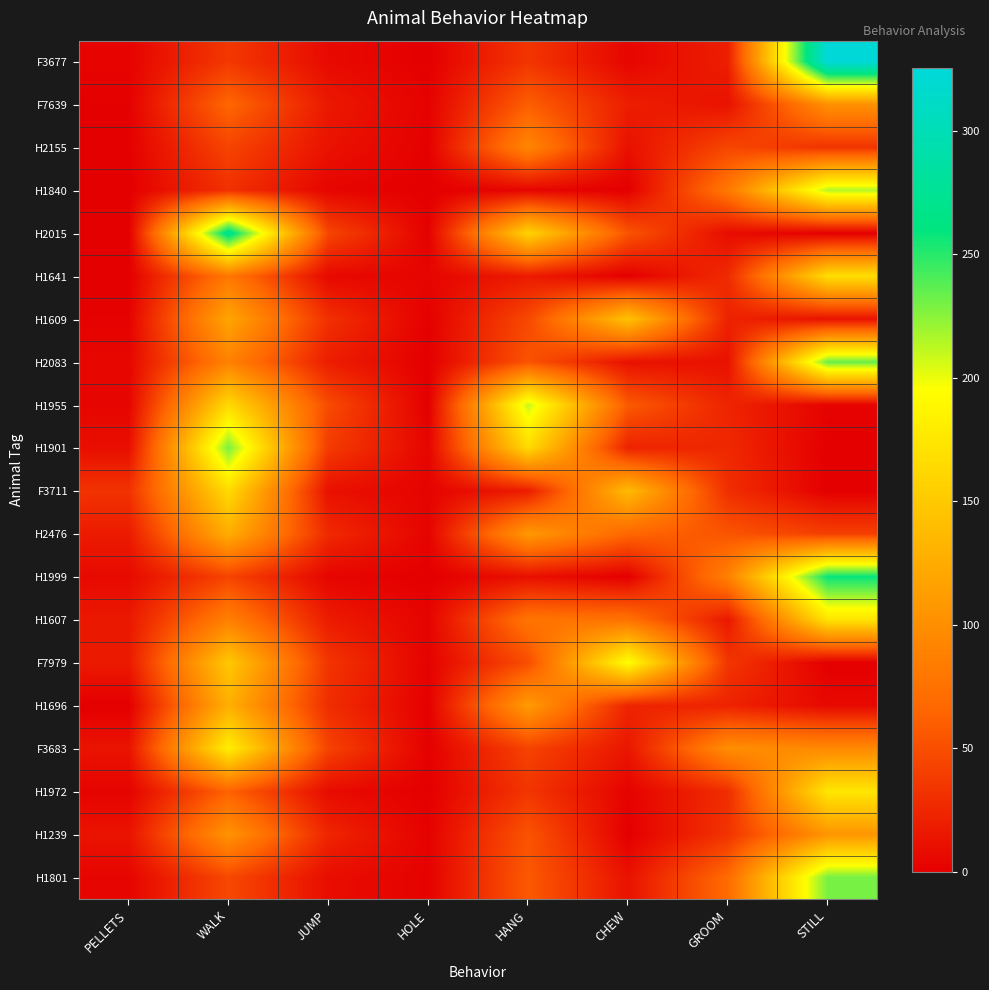

What is the difference between the highest and lowest values at HOLE?

4.0